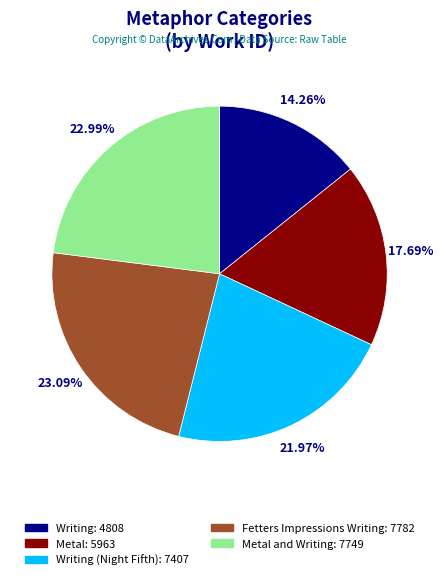

Is there a majority slice in this chart?

No